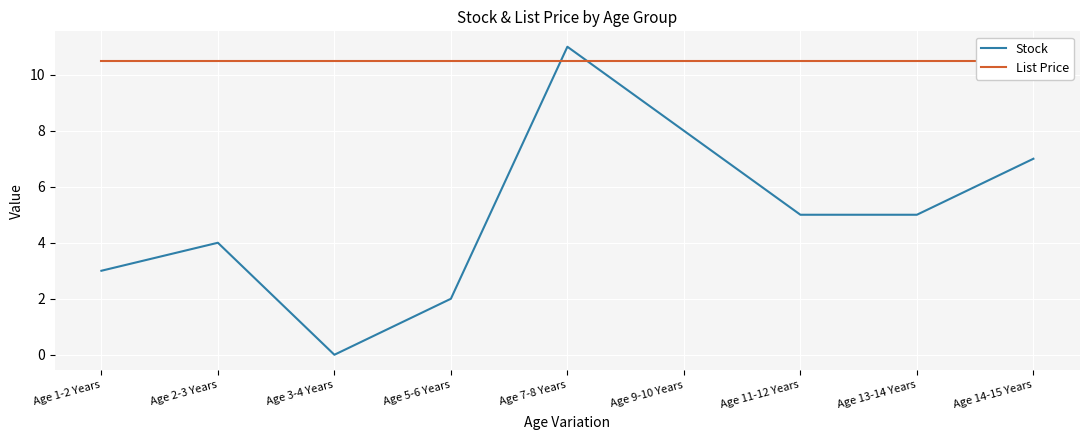

What are all the series names shown in the legend?

Stock, List Price